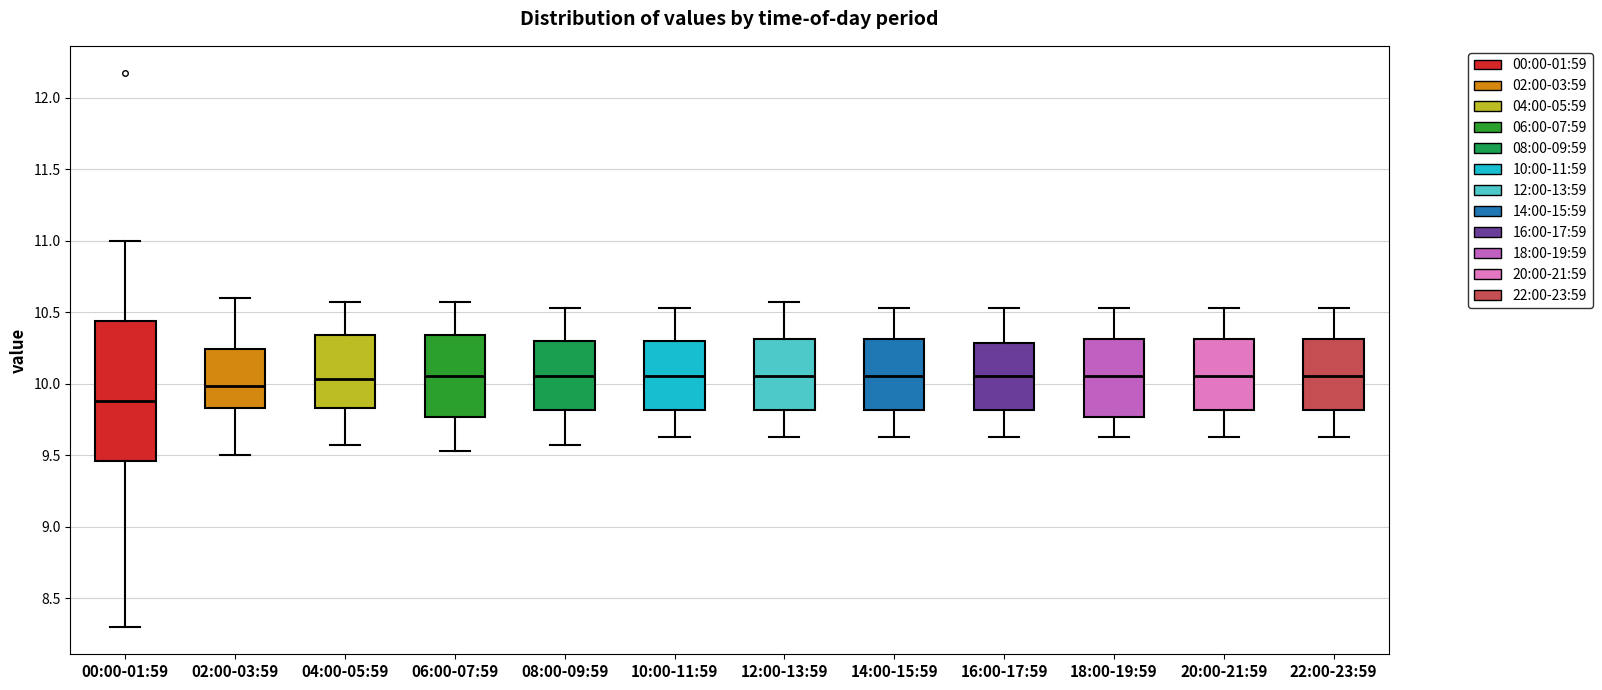

Reading left to right, read every box against the y-axis: the position of its median line, the range the box covers, and the ends of its whiskers. The values are not printed on the chart, so give them approximately, as read against the axis.

00:00-01:59: median 9.90, box 9.45 to 10.45, whiskers 8.30 to 11.00
02:00-03:59: median 10.00, box 9.85 to 10.25, whiskers 9.50 to 10.60
04:00-05:59: median 10.05, box 9.85 to 10.35, whiskers 9.55 to 10.55
06:00-07:59: median 10.05, box 9.75 to 10.35, whiskers 9.55 to 10.55
08:00-09:59: median 10.05, box 9.80 to 10.30, whiskers 9.55 to 10.55
10:00-11:59: median 10.05, box 9.80 to 10.30, whiskers 9.65 to 10.55
12:00-13:59: median 10.05, box 9.80 to 10.30, whiskers 9.65 to 10.55
14:00-15:59: median 10.05, box 9.80 to 10.30, whiskers 9.65 to 10.55
16:00-17:59: median 10.05, box 9.80 to 10.30, whiskers 9.65 to 10.55
18:00-19:59: median 10.05, box 9.75 to 10.30, whiskers 9.65 to 10.55
20:00-21:59: median 10.05, box 9.80 to 10.30, whiskers 9.65 to 10.55
22:00-23:59: median 10.05, box 9.80 to 10.30, whiskers 9.65 to 10.55